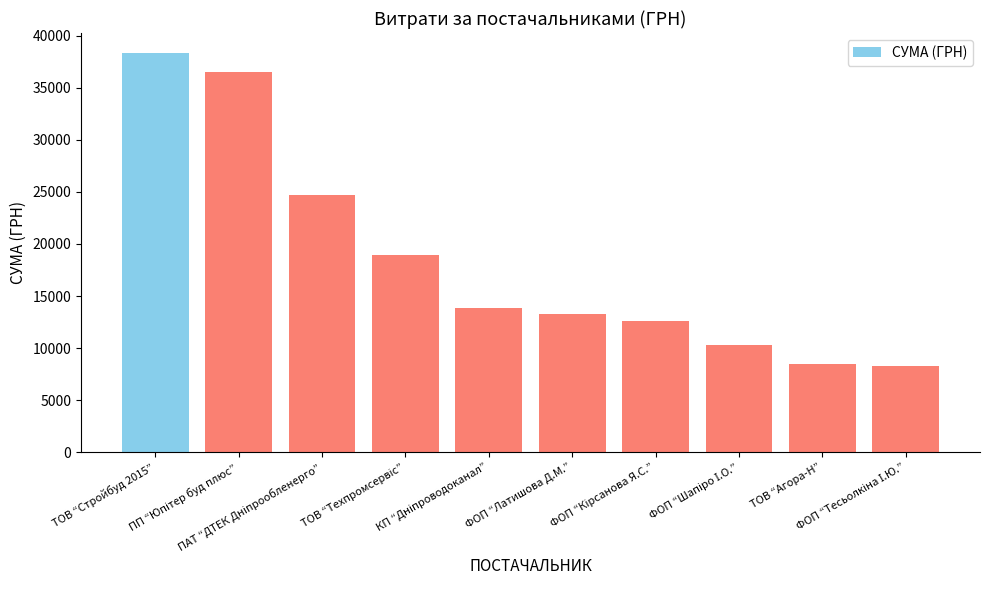

What is the minimum value shown in the chart?

8283.0